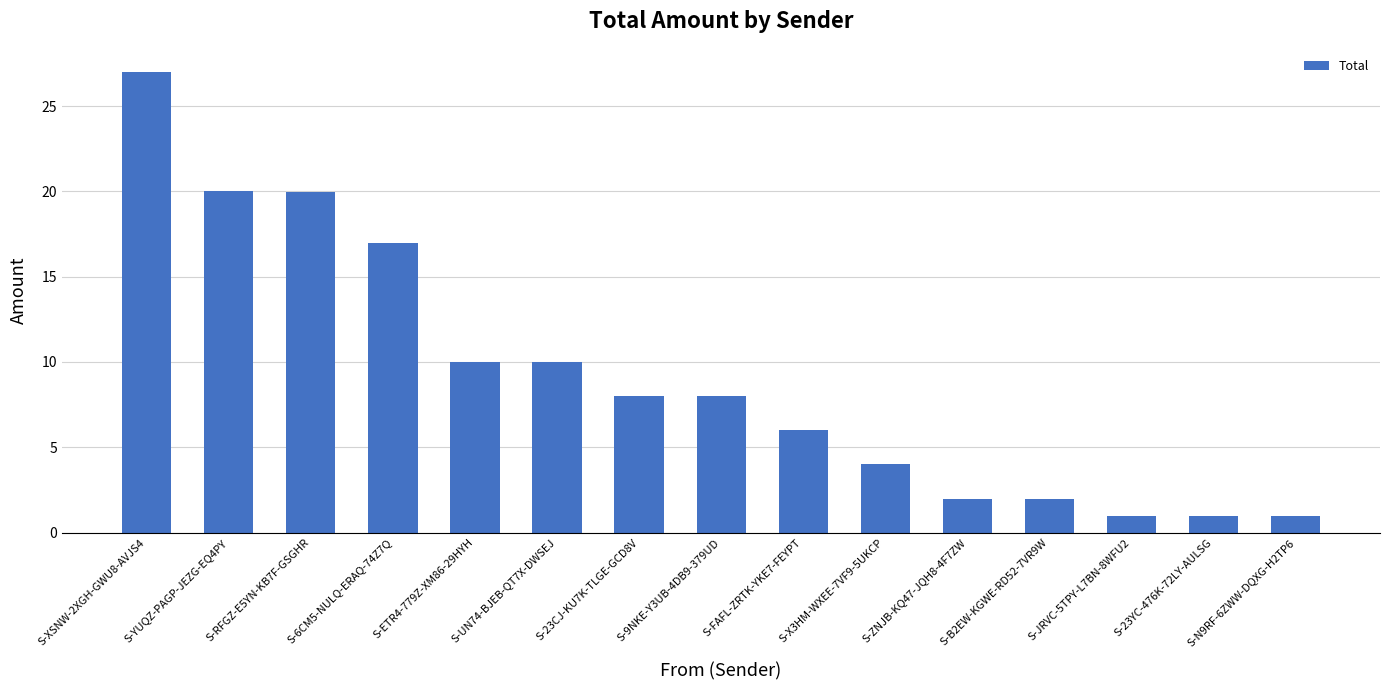

What is the label of the 7th bar from the right?

S-FAFL-ZRTK-YKE7-FEYPT